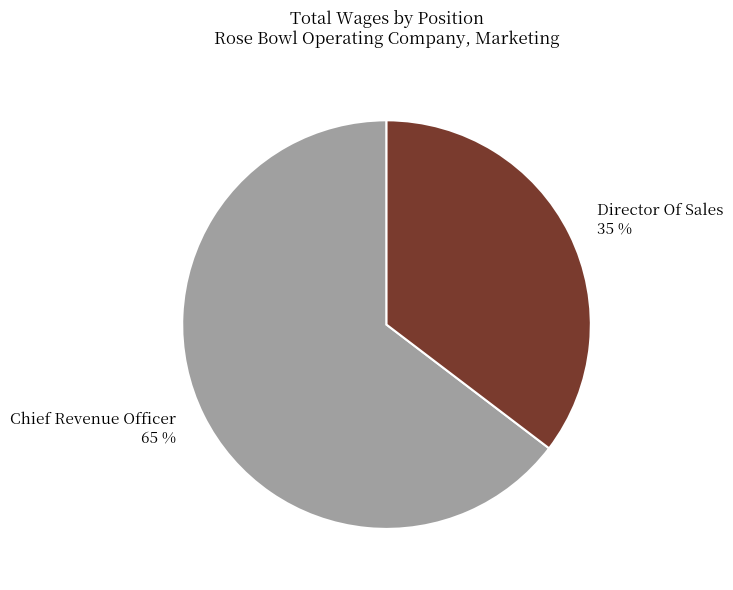

To the nearest percent, what portion does Director Of Sales represent?

35%